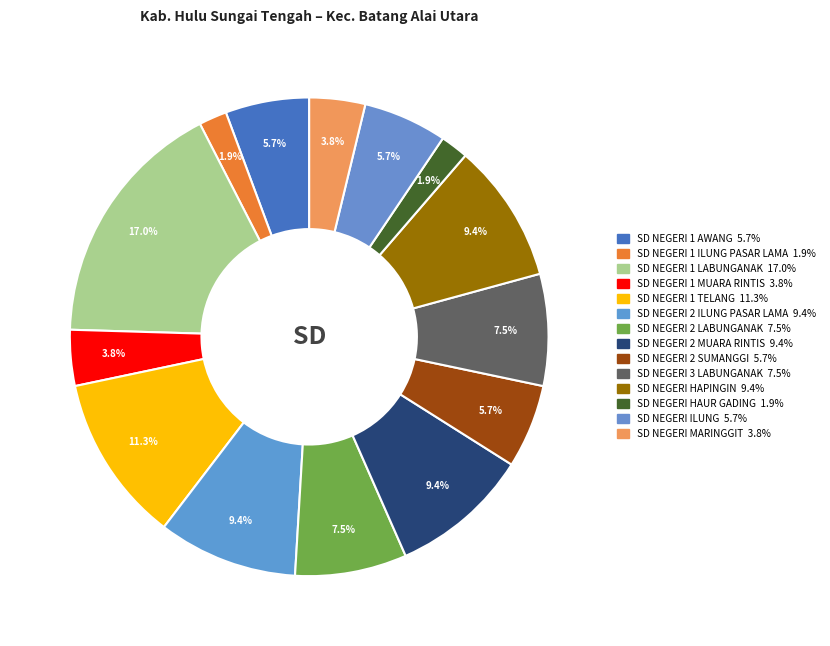

Count the number of slices in the pie.

14